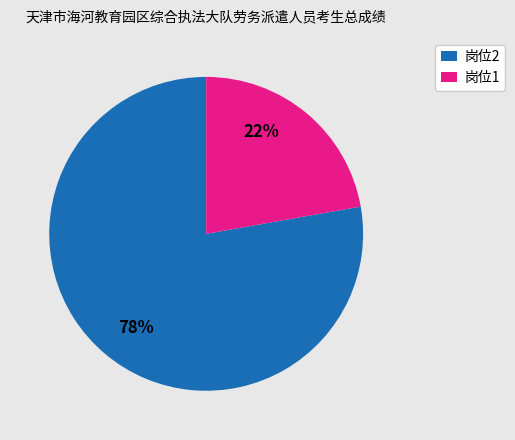

Does 岗位1 represent more than half of the total?

No